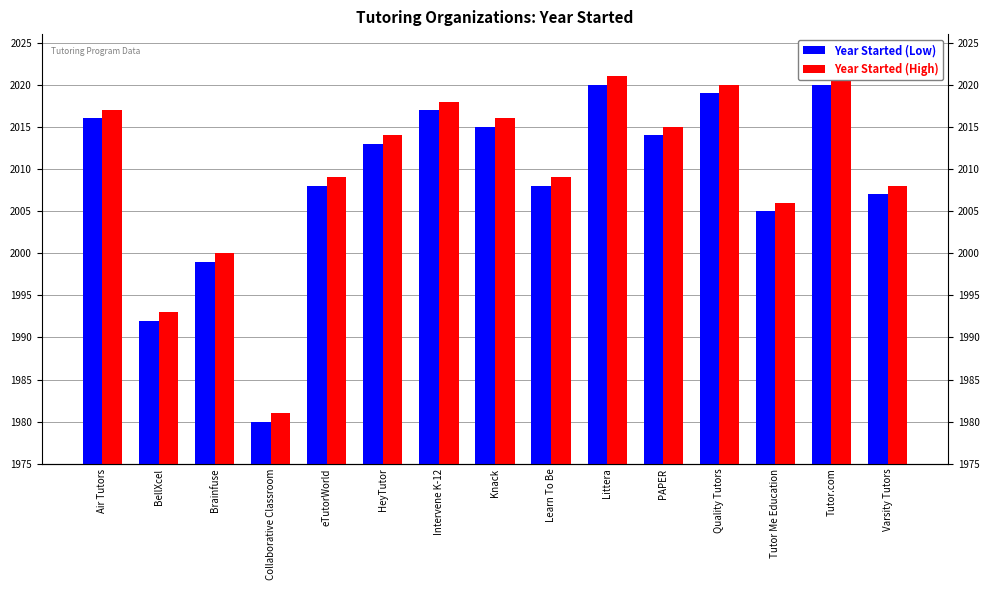

How many groups of bars are there?

15